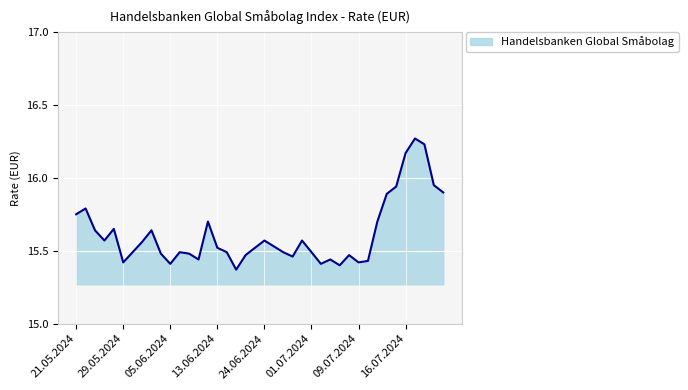

What is the difference between the maximum and minimum values?

0.9